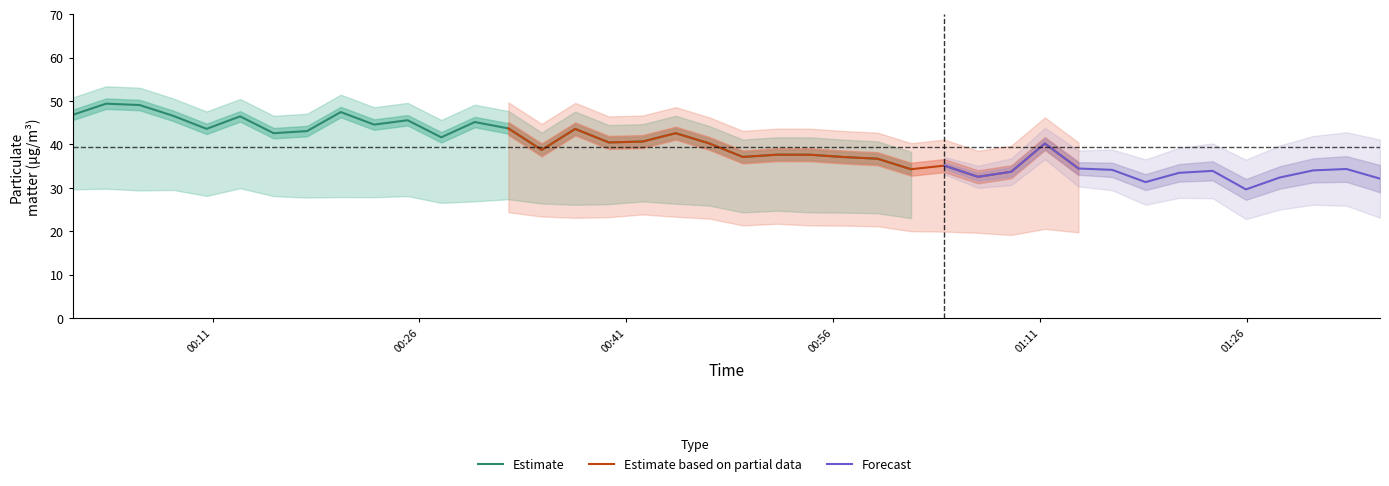

The value of Temp at 17 is 9.4. True or false?

False